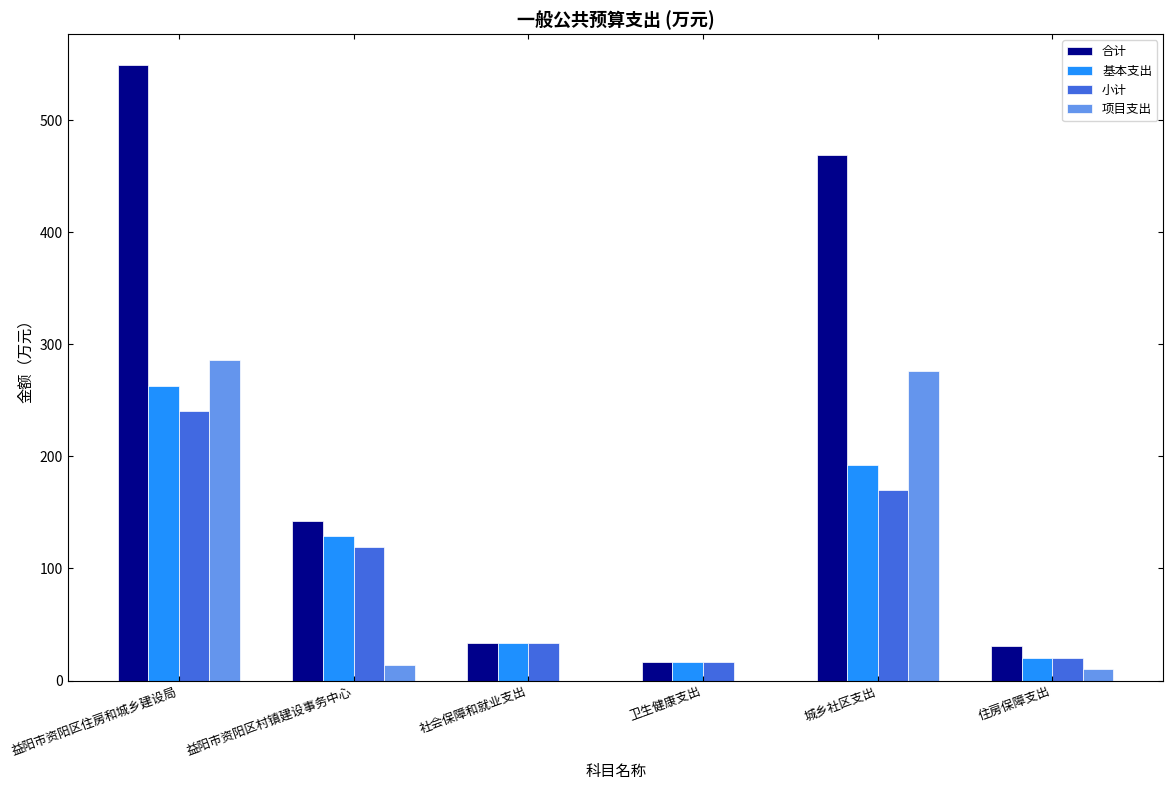

Is it true that 基本支出 equals 348.9 at 益阳市资阳区住房和城乡建设局?

False